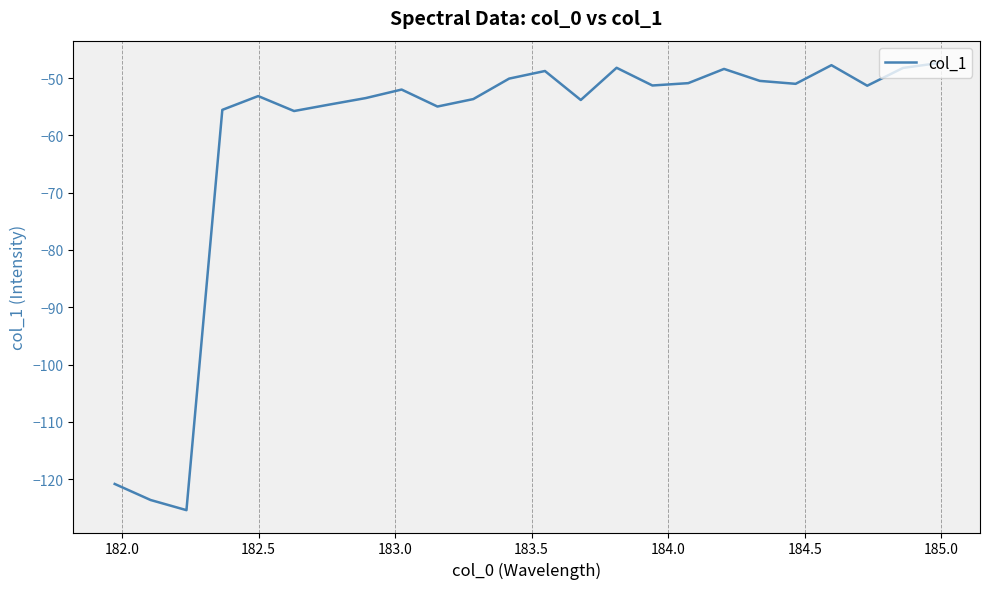

What is the difference between the maximum and minimum values?

78.0